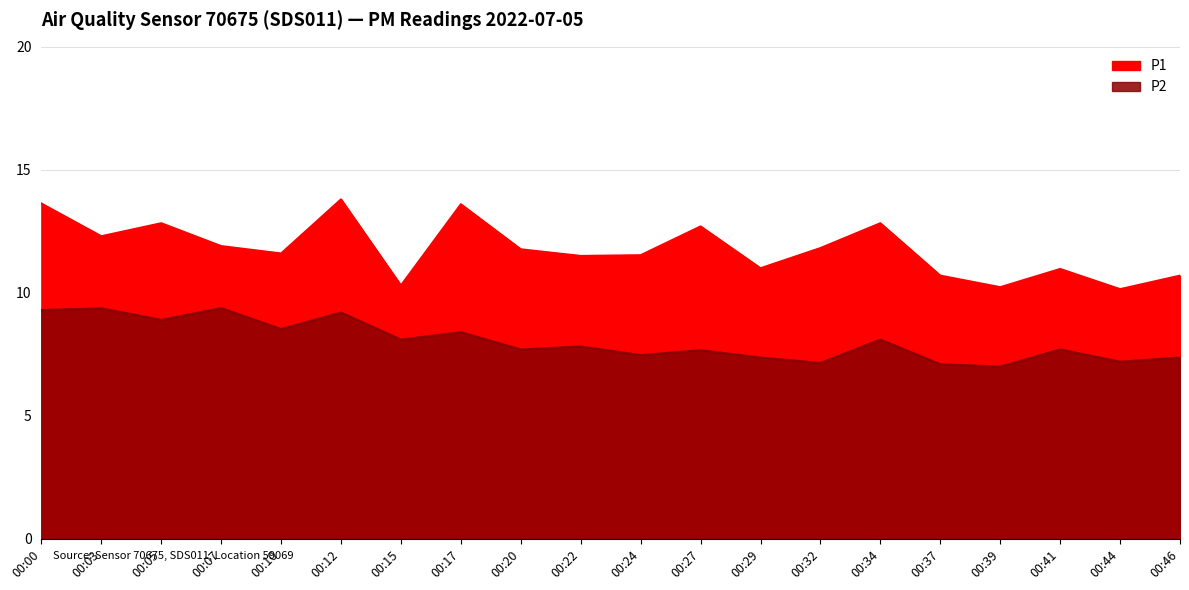

How many values in the P1 series exceed 11?

13